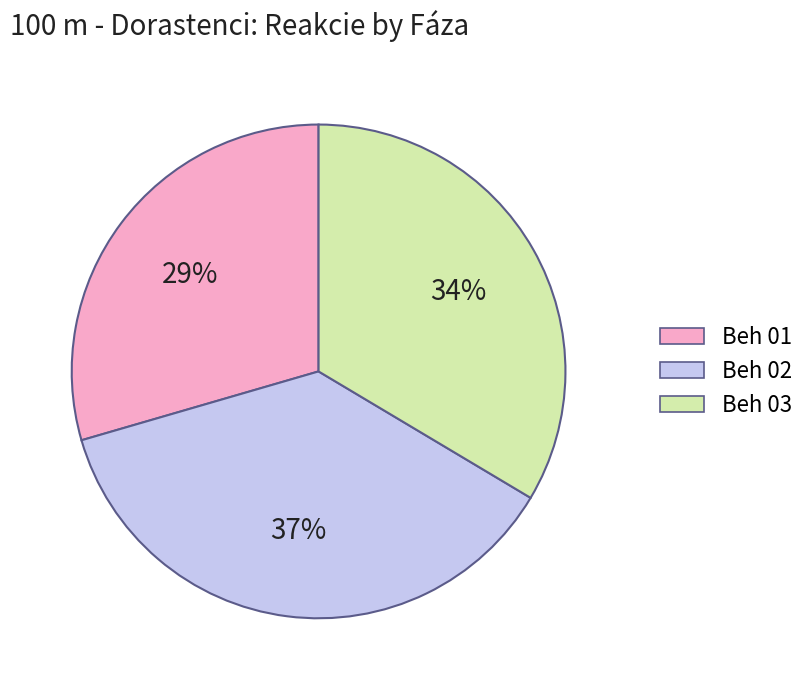

Is it true that Beh 01 is 29% of the pie?

True